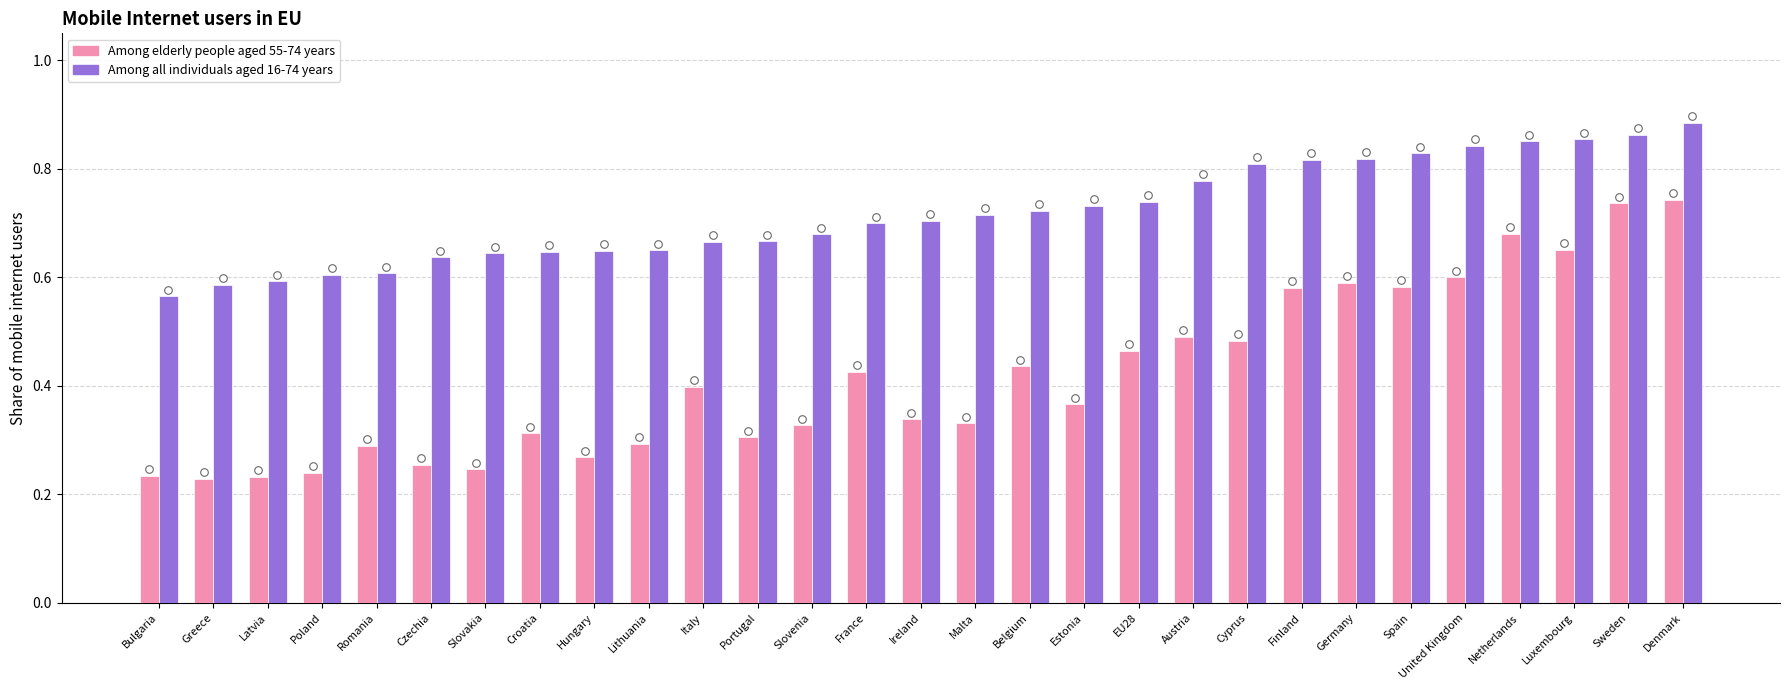

Which series reaches the minimum Y coordinate?

Among elderly people aged 55-74 years